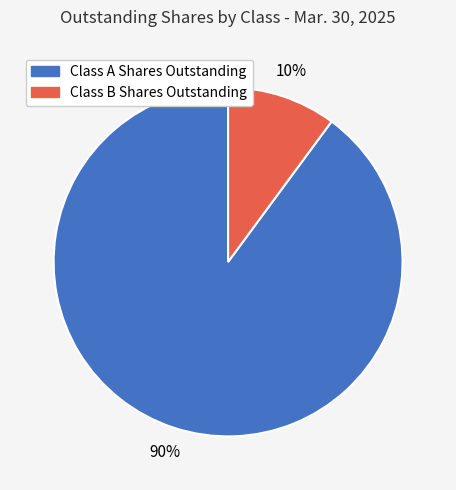

Which slice is the smallest?

Class B Shares Outstanding